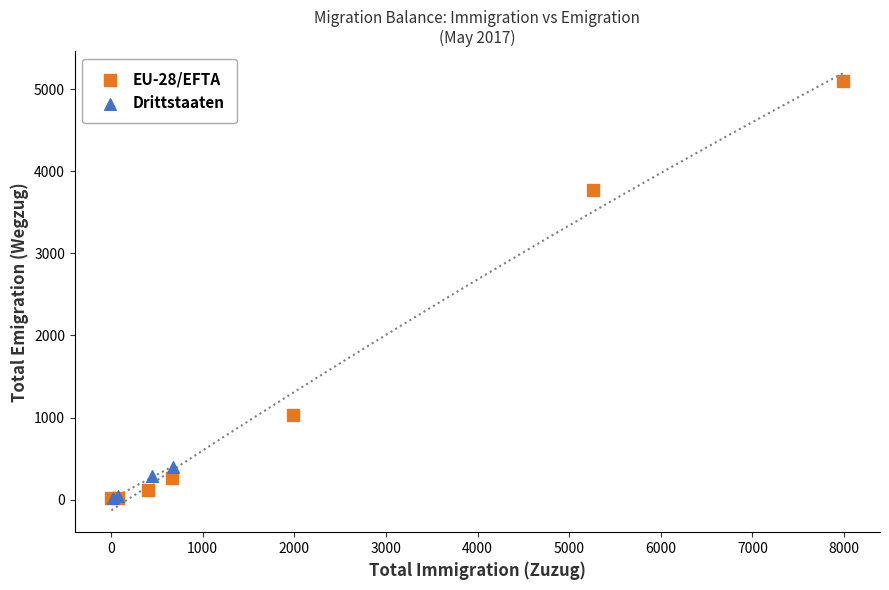

Which series contains the highest Y value?

EU-28/EFTA